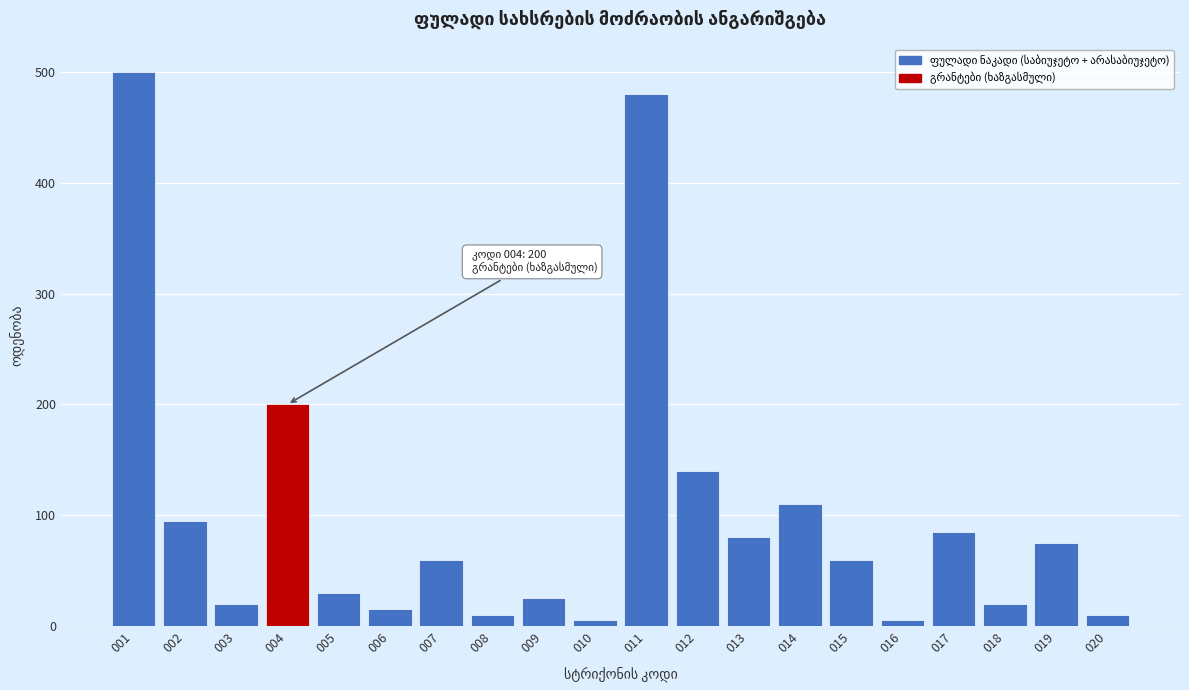

Reading left to right, transcribe all the data shown in this chart.

500	95	20	200	30	15	60	10	25	5	480	140	80	110	60	5	85	20	75	10